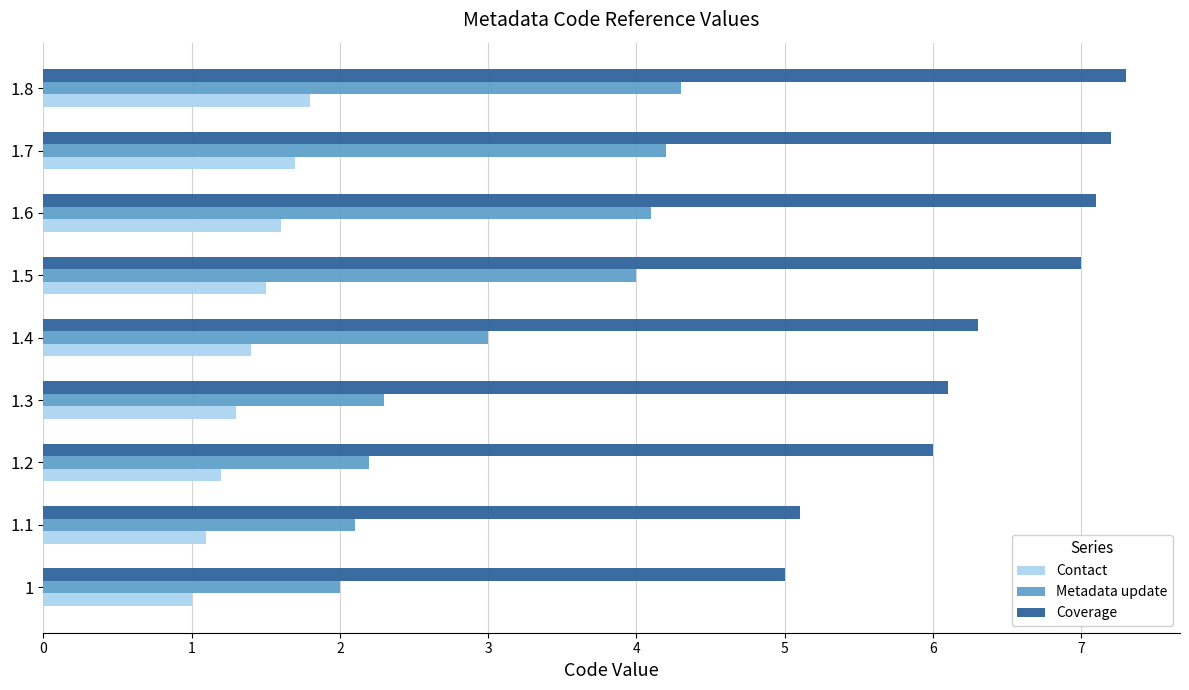

The Contact series shows 0.4 at 1.4. True or false?

False